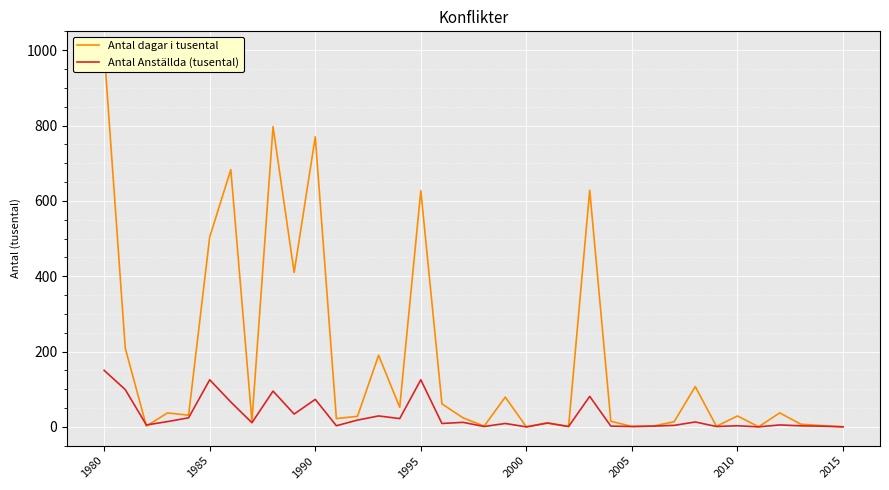

What is the difference between the second highest and minimum values in the Antal dagar i tusental series?

797.0